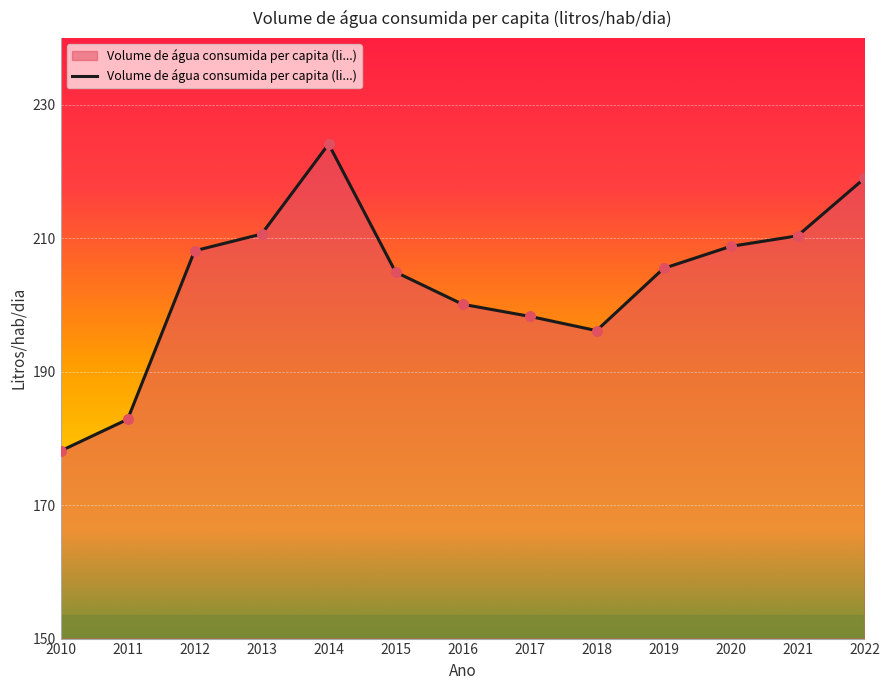

What is the ratio of the value at 2012 to the value at 2013?

1.0